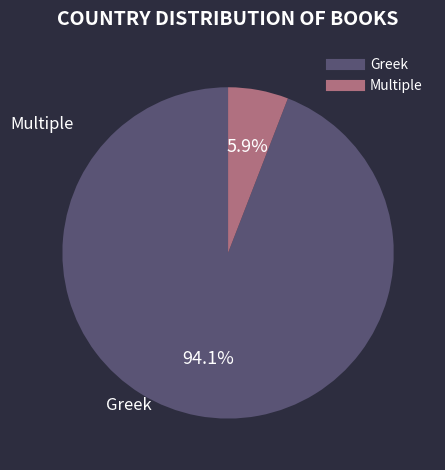

Is there a majority slice in this chart?

Yes